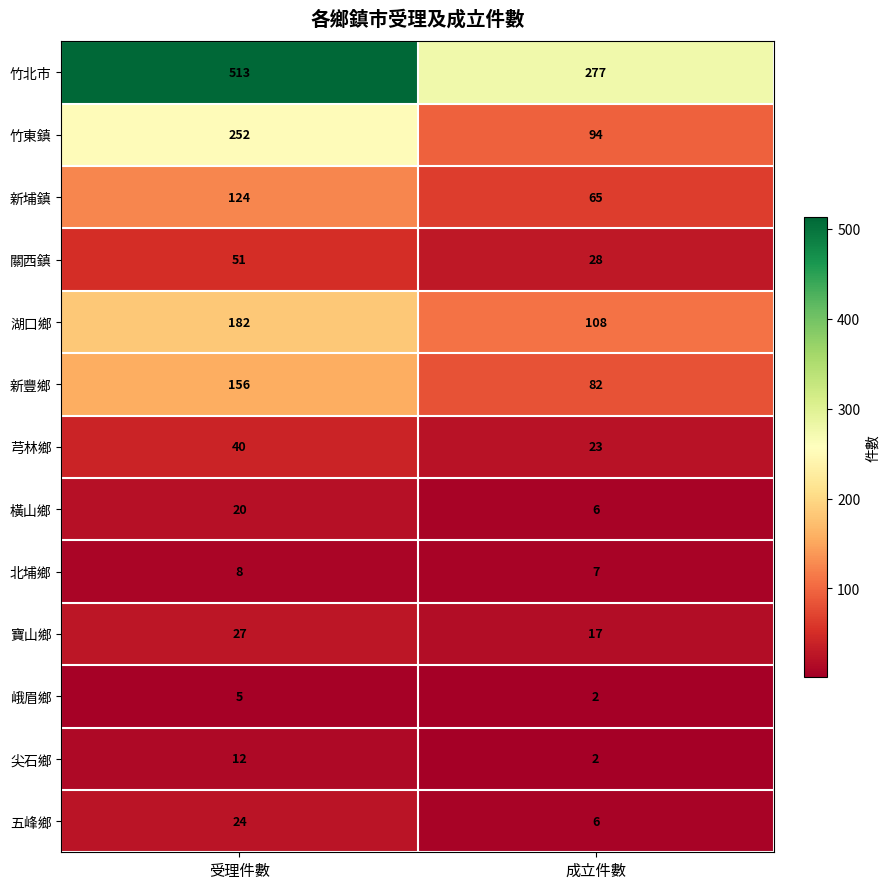

What is the maximum value shown in the chart?

513